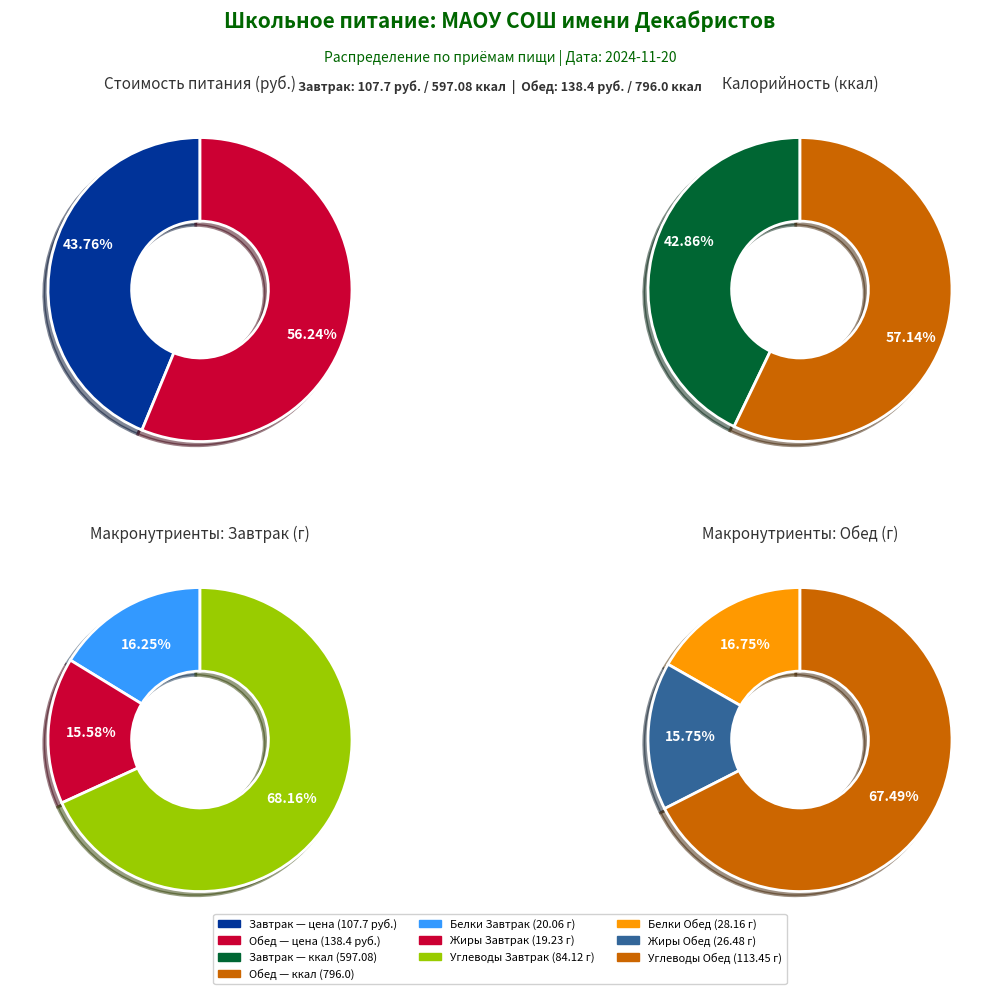

How many slices are in this pie chart?

2